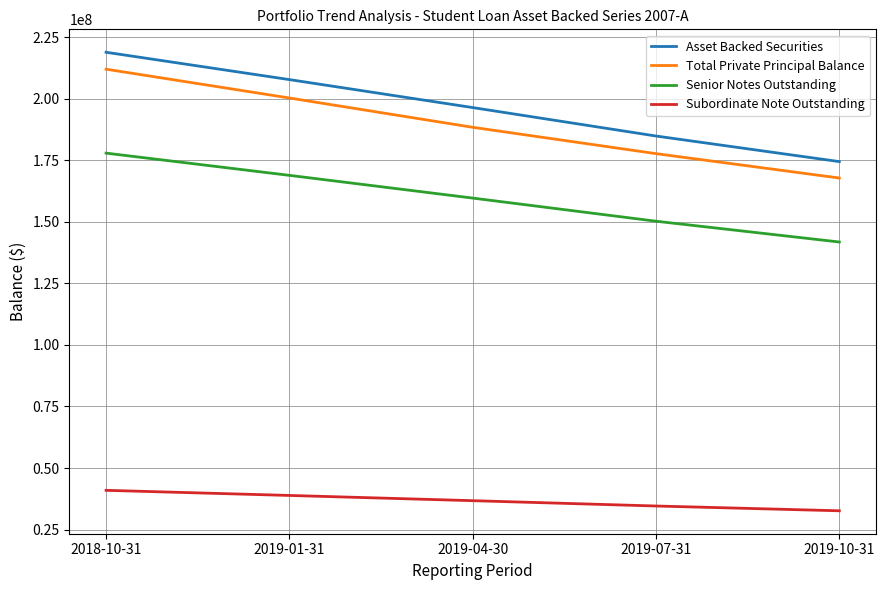

Rank the series at 2018-10-31 from lowest to highest value.

Subordinate Note Outstanding, Senior Notes Outstanding, Total Private Principal Balance, Asset Backed Securities